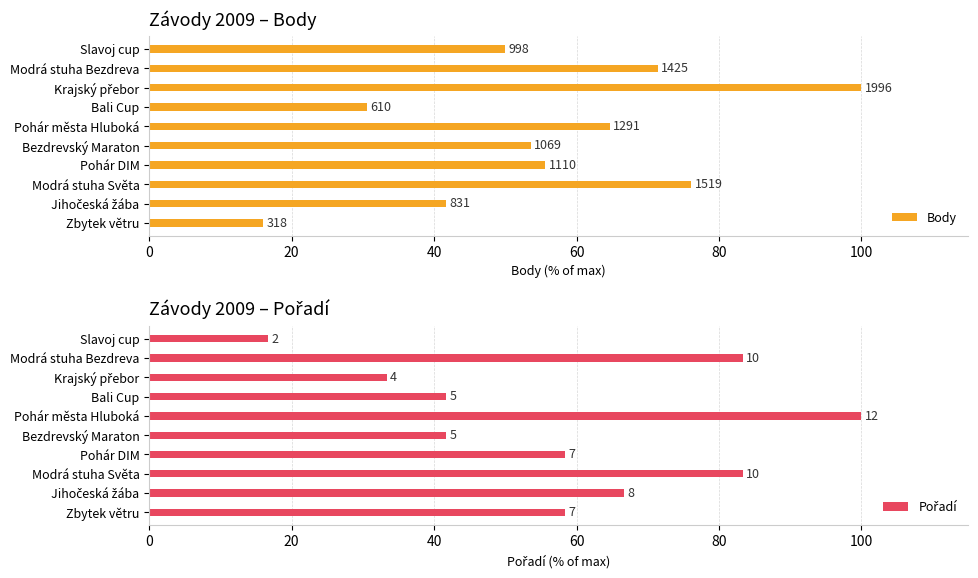

Does the chart contain stacked bars?

No